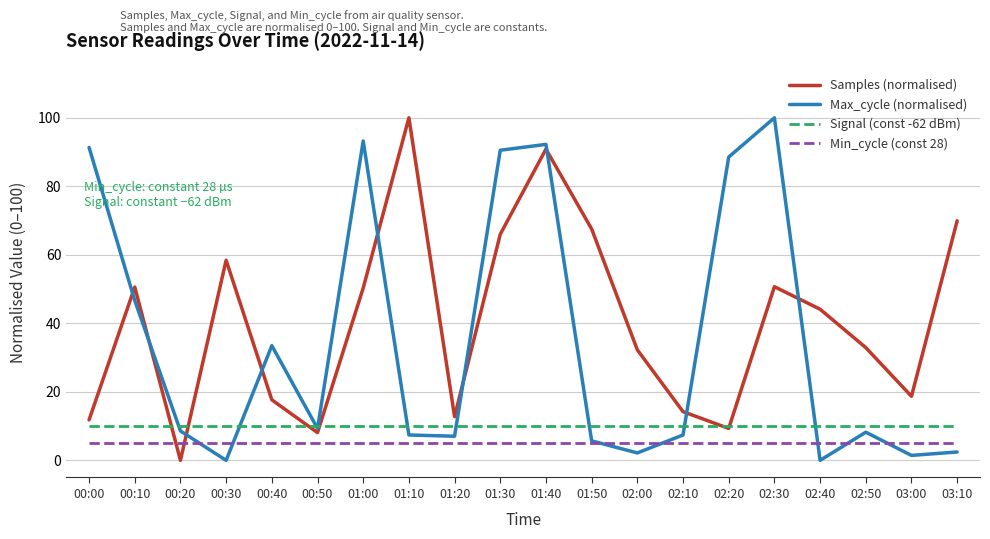

What position from the left is 02:10?

14